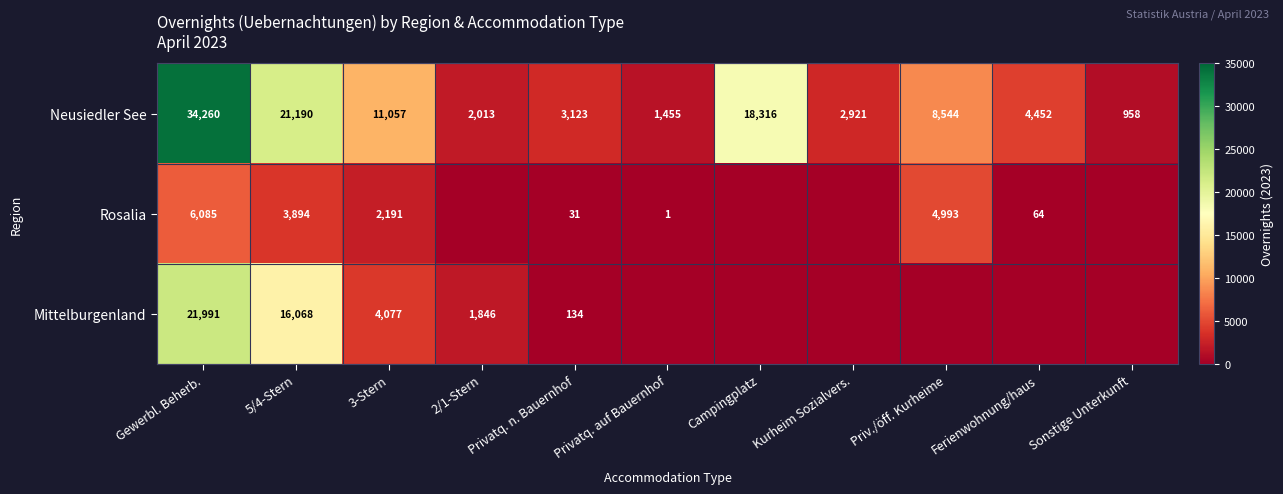

What is the total value across all series at Gewerbl. Beherb.?

62336